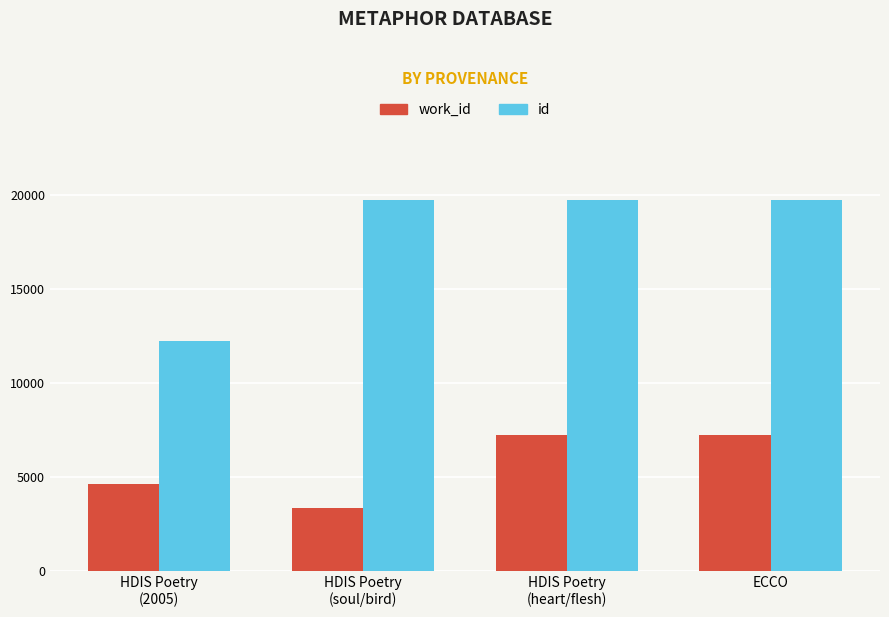

Rank the series at HDIS Poetry
(heart/flesh) from lowest to highest value.

work_id, id